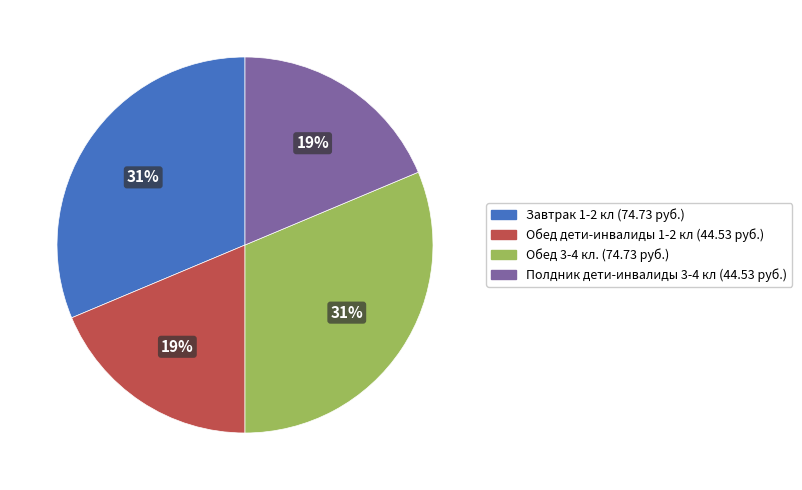

Does any single category account for the majority?

No